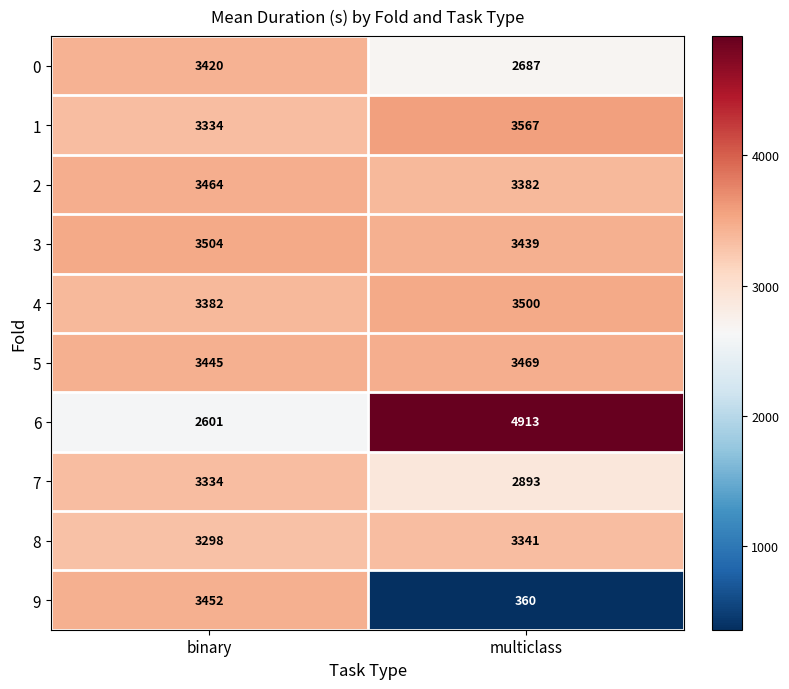

What value does the 9 series have at multiclass, to the nearest 10?

360